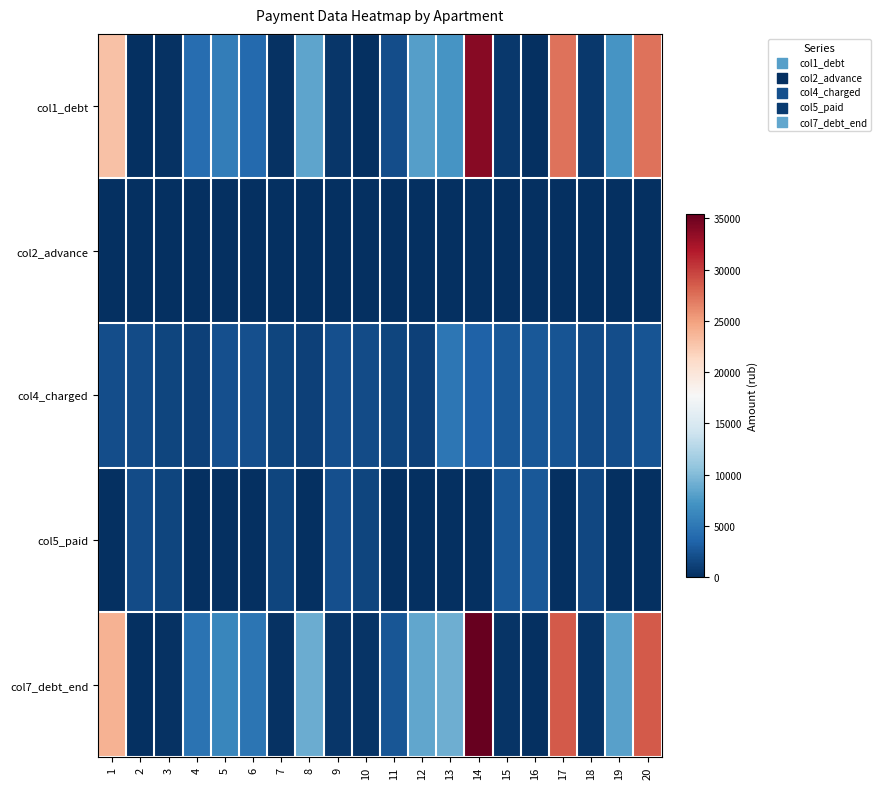

Which series has the widest spread of values?

col7_debt_end